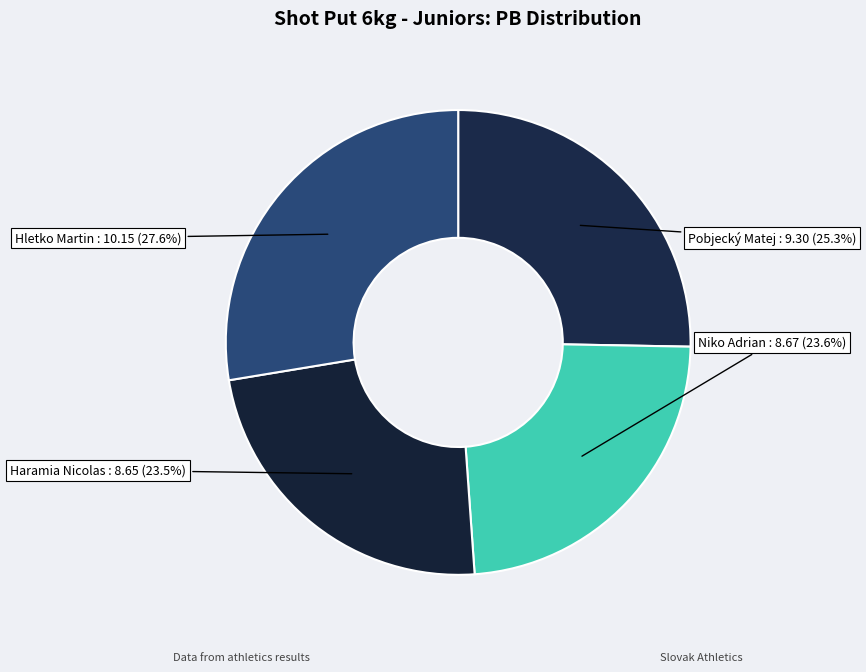

To the nearest percent, what is the difference between the largest and smallest slice percentages?

4%